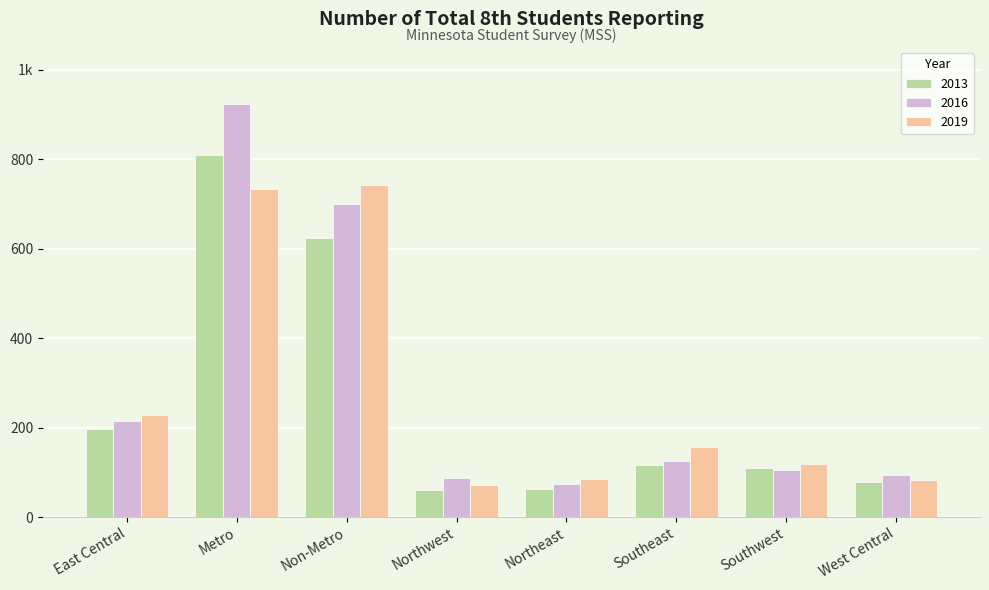

What is the difference between the maximum and minimum values in the 2019 series?

669